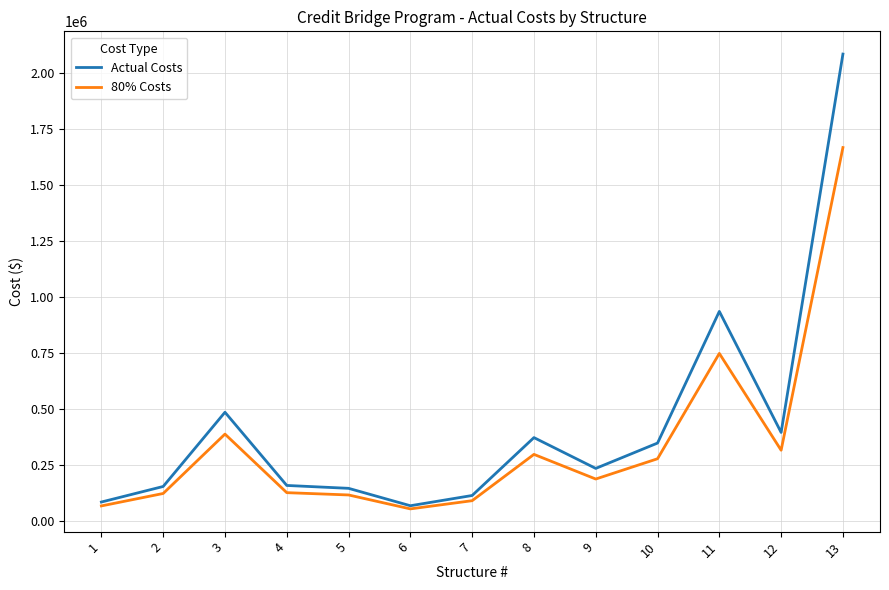

How many lines are shown in the chart?

2